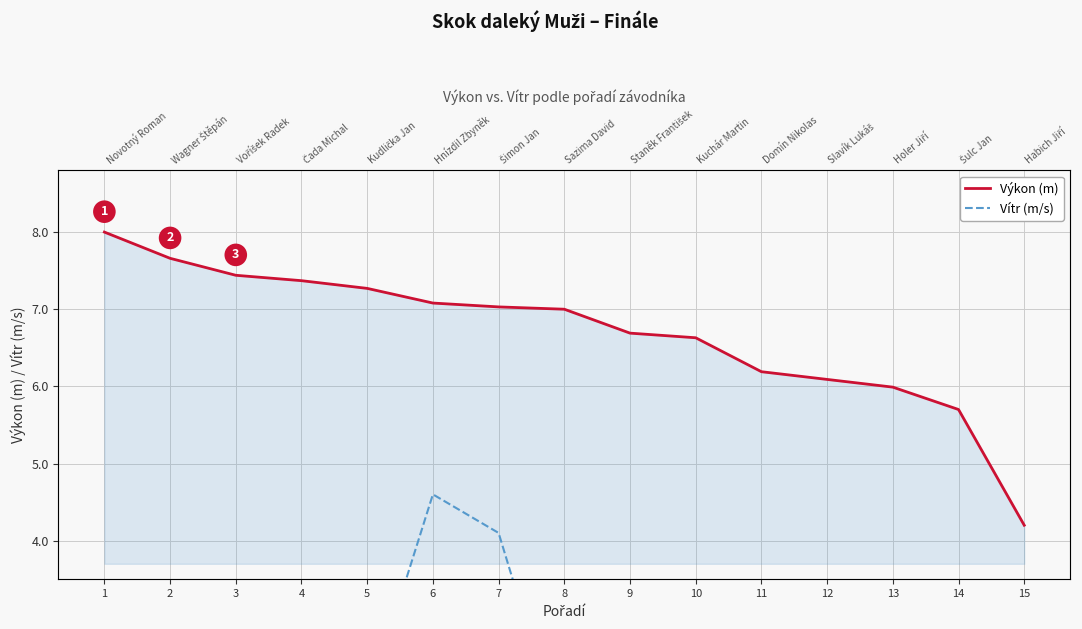

The value of Výkon (m) at 2 is 7.7. True or false?

True